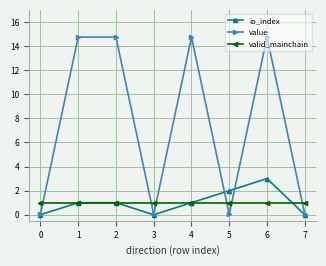

How many lines are shown in the chart?

3